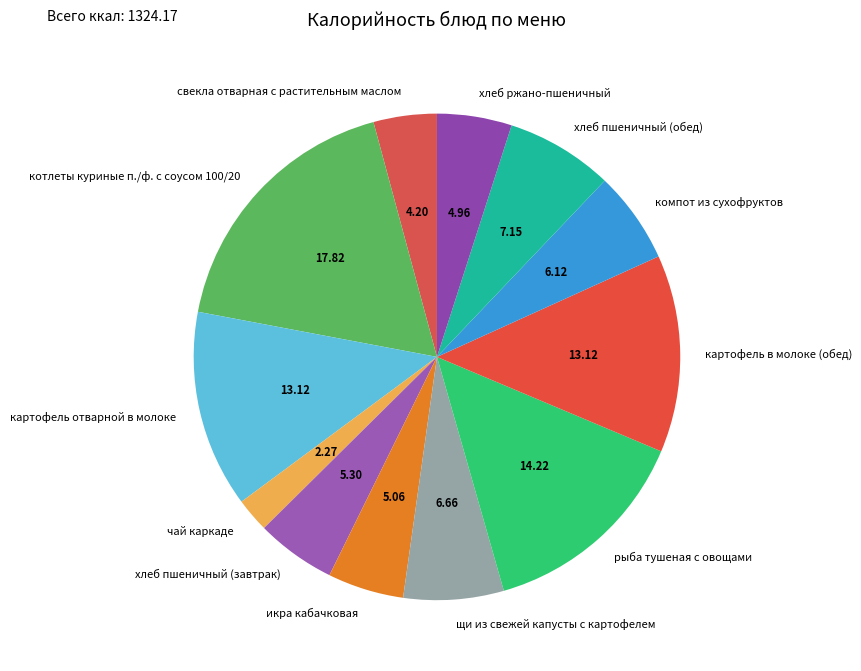

How many segments does this pie chart have?

12